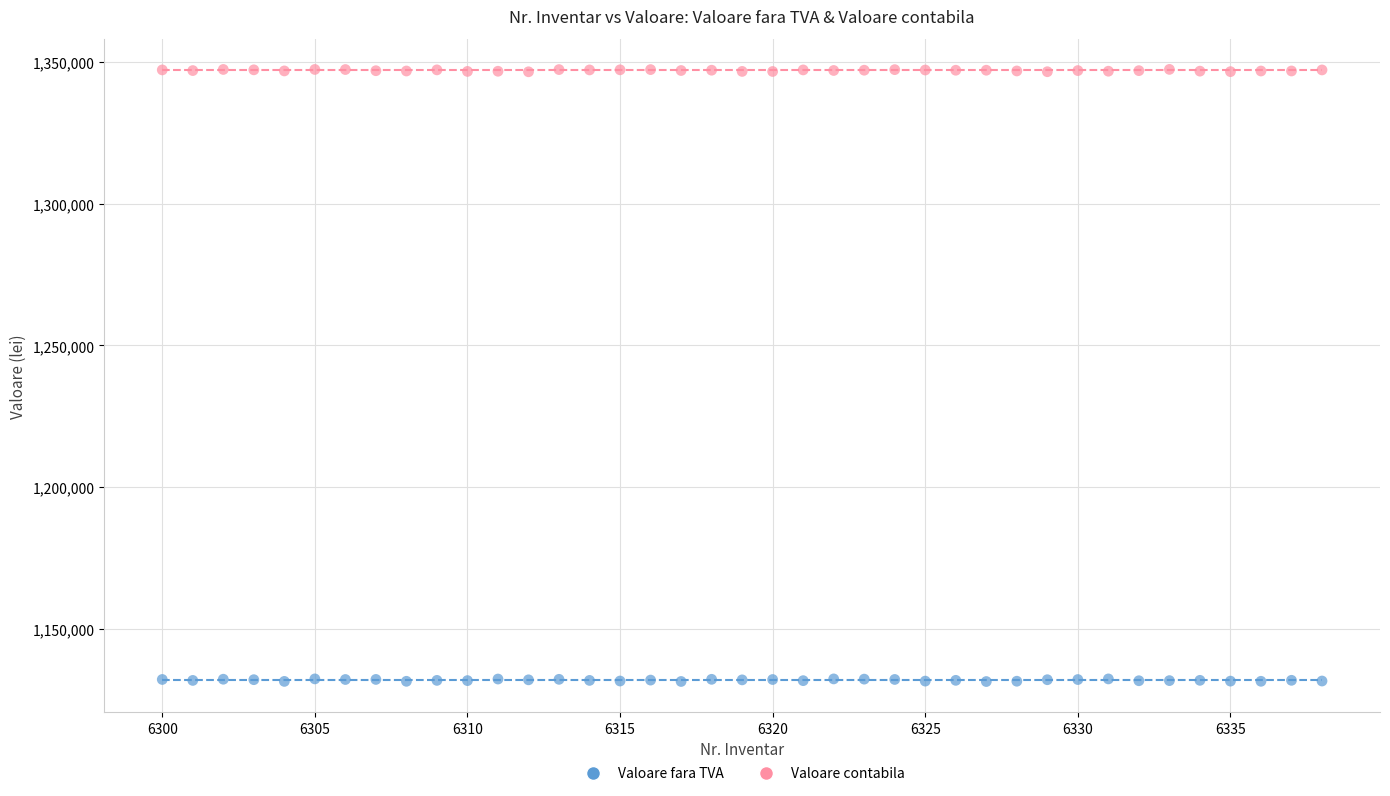

Which series contains the highest Y value?

Valoare contabila